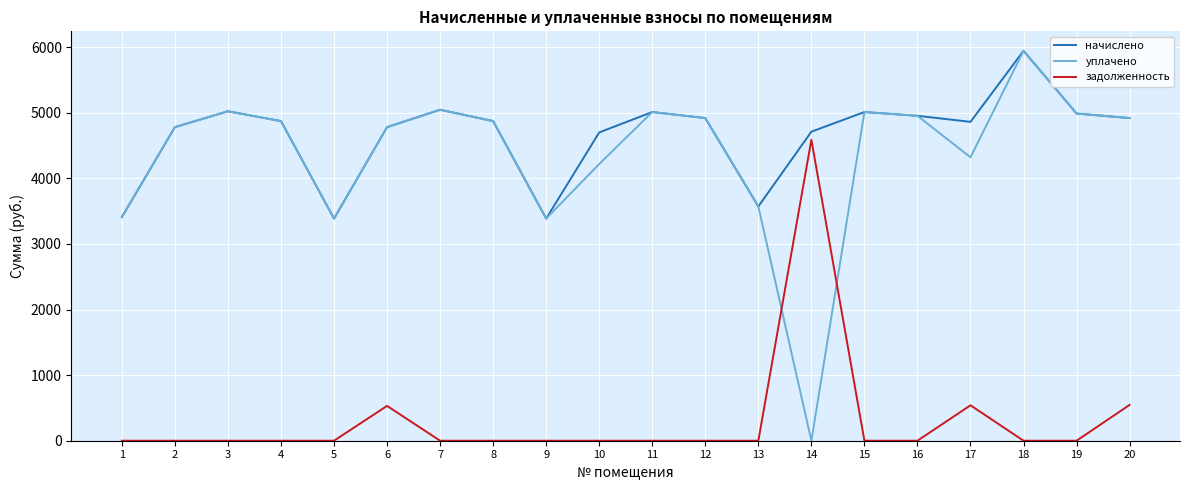

The задолженность series shows 6819.6 at 14. True or false?

False